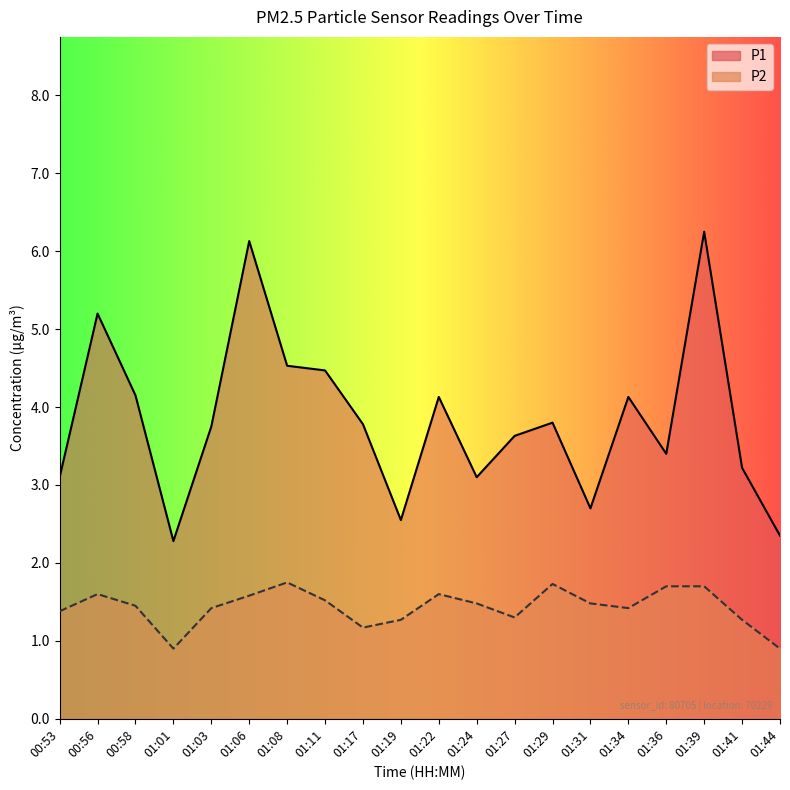

The value of P1 at 01:36 is 3.4. True or false?

True